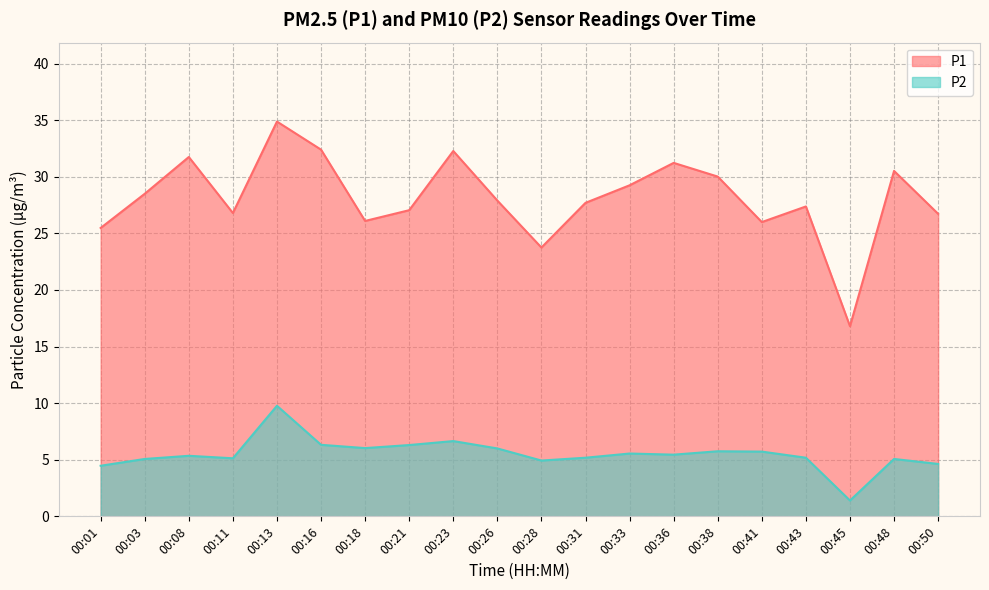

At which label is P2 closest to 5?

00:03